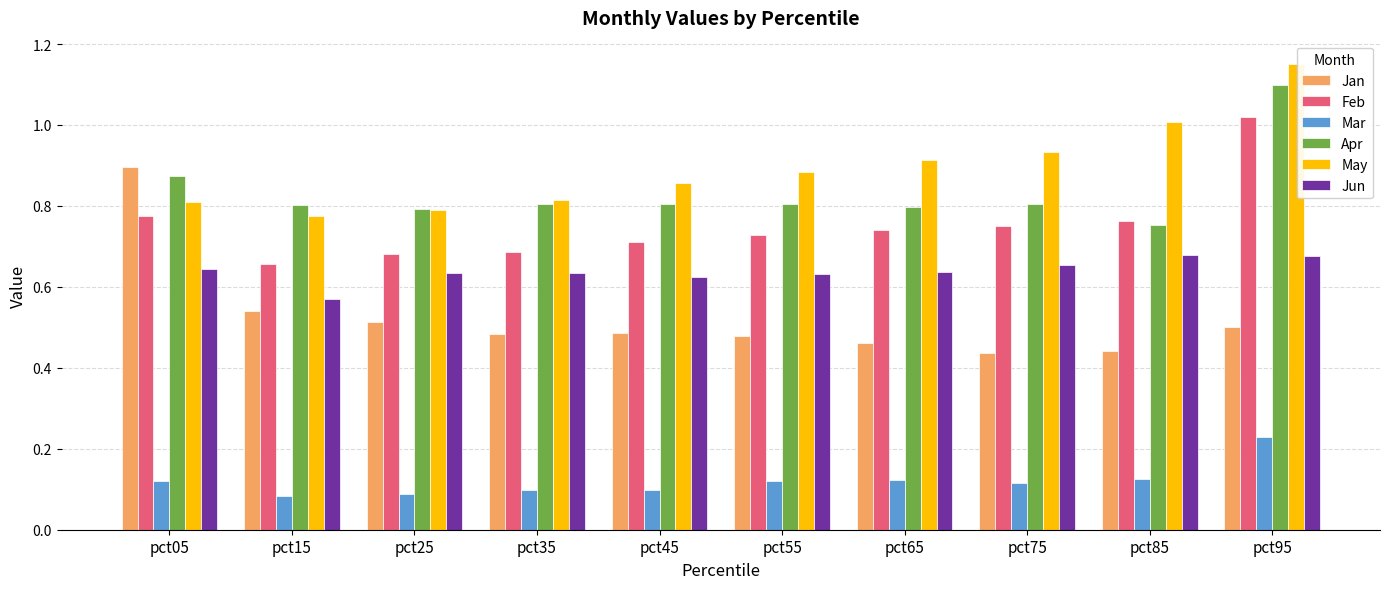

Which series has the widest spread of values?

Jan